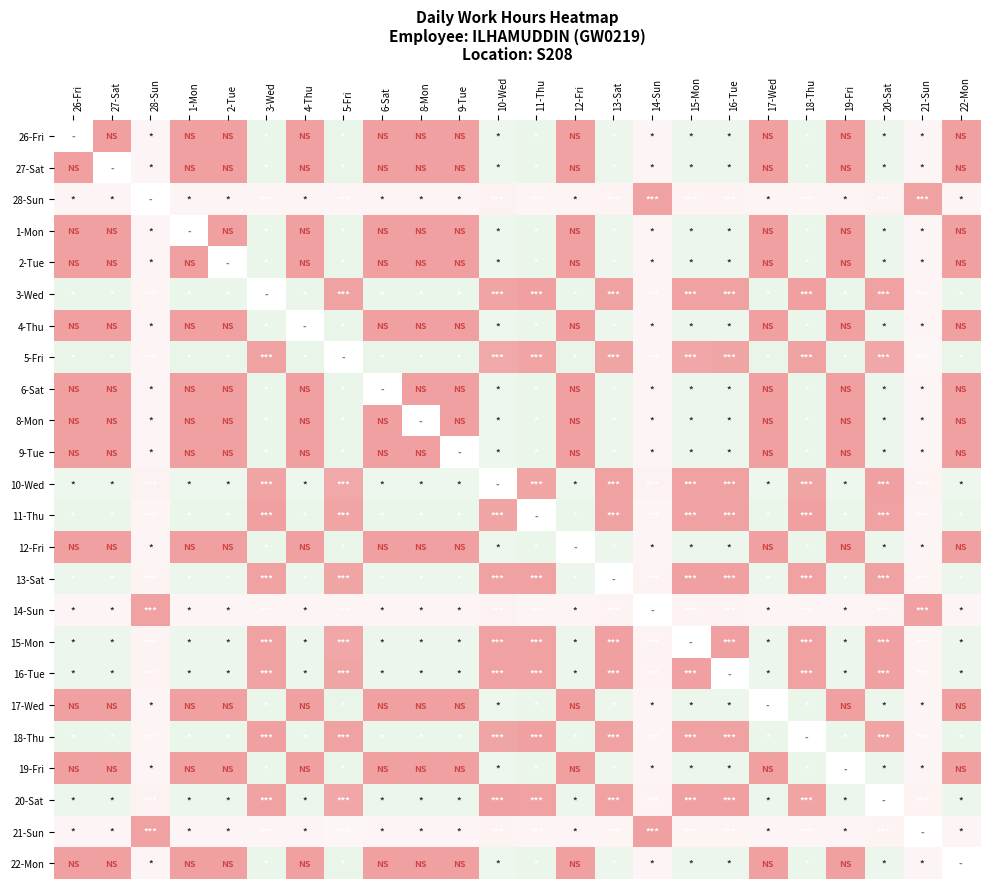

The value of 4-Thu at 13-Sat is 2.3. True or false?

False